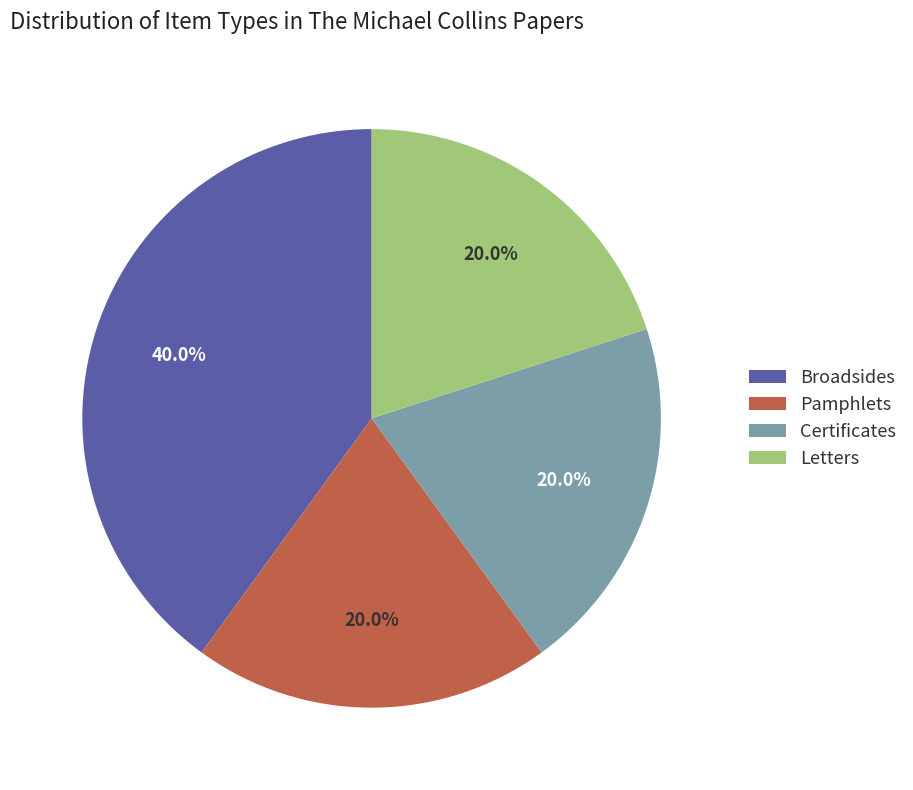

True or false: Broadsides accounts for 40% of the total.

True